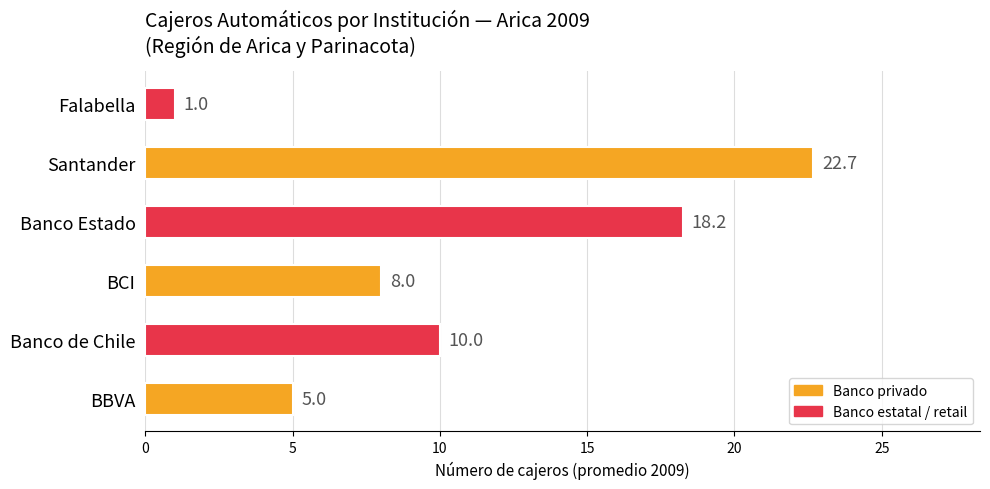

True or false: the data shows 5.0 at BBVA.

True